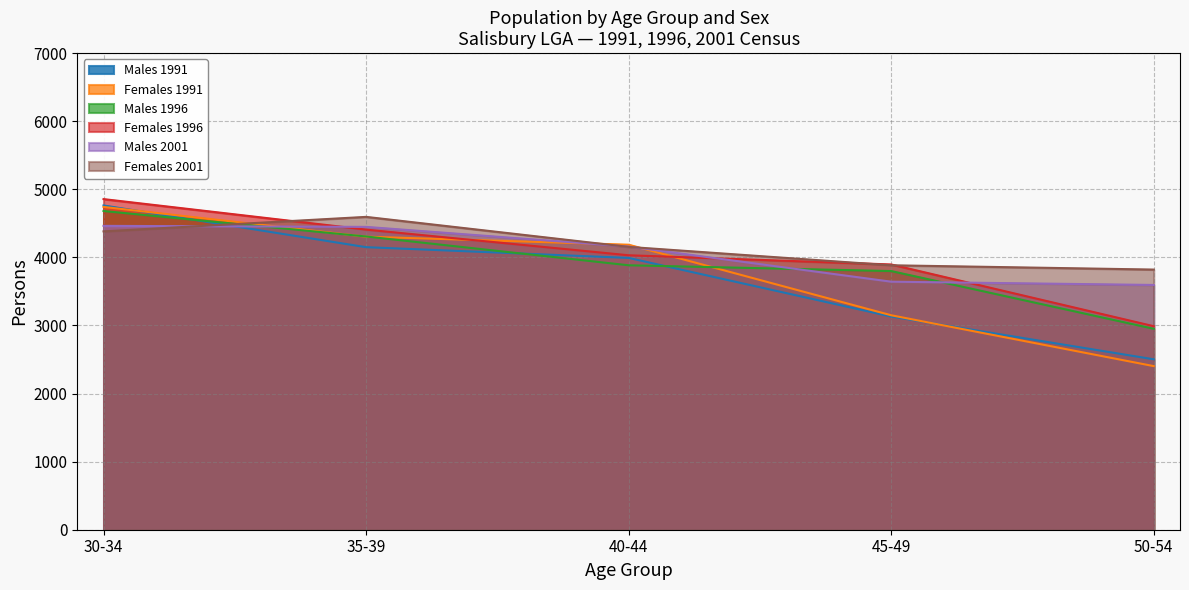

What is the highest value of the Females 2001 series?

4595